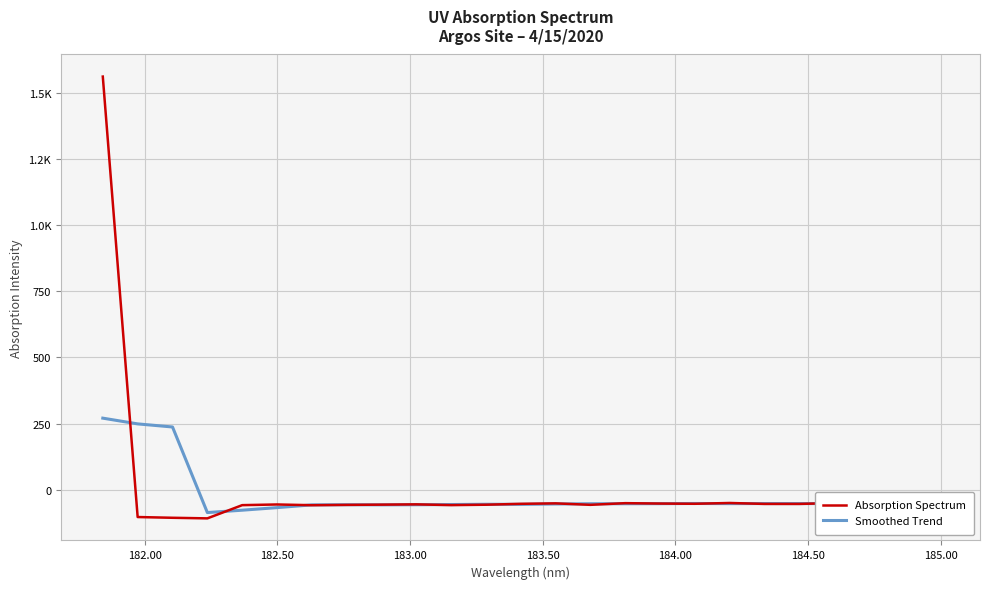

What are all the series names shown in the legend?

Absorption Spectrum, Smoothed Trend